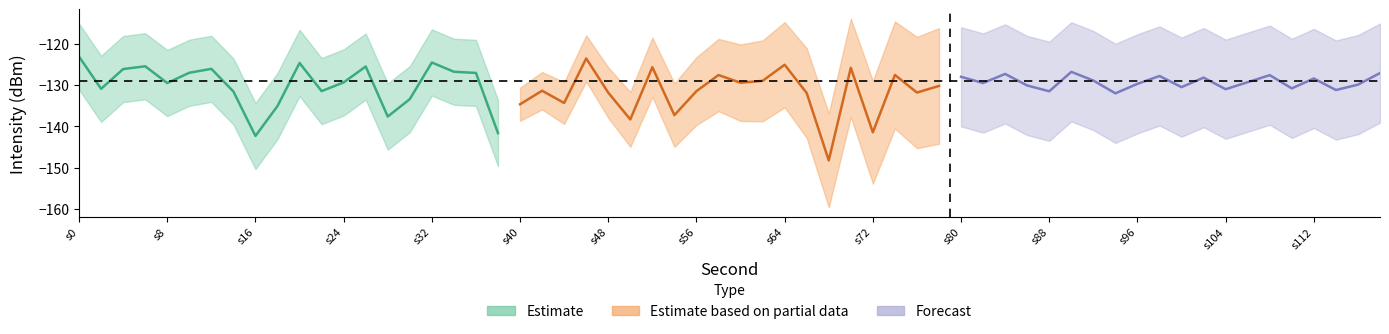

What is the value of the Estimate based on partial data point at the 15th from the left?

-148.2